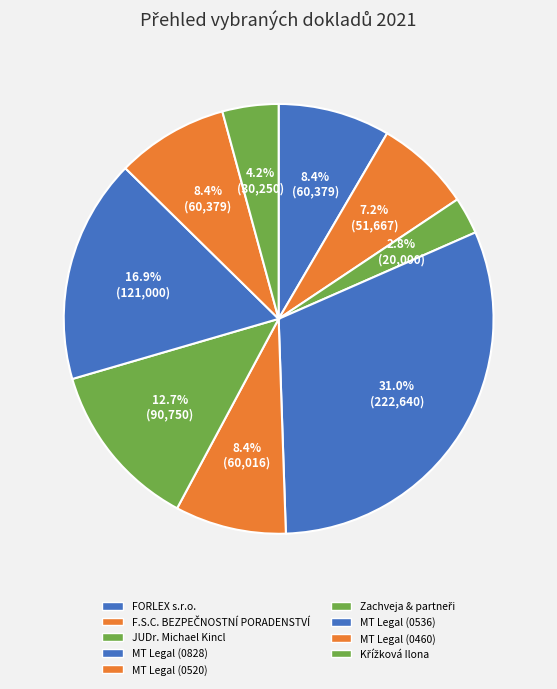

Between Zachveja & partneři and Křížková Ilona, which is larger?

Zachveja & partneři